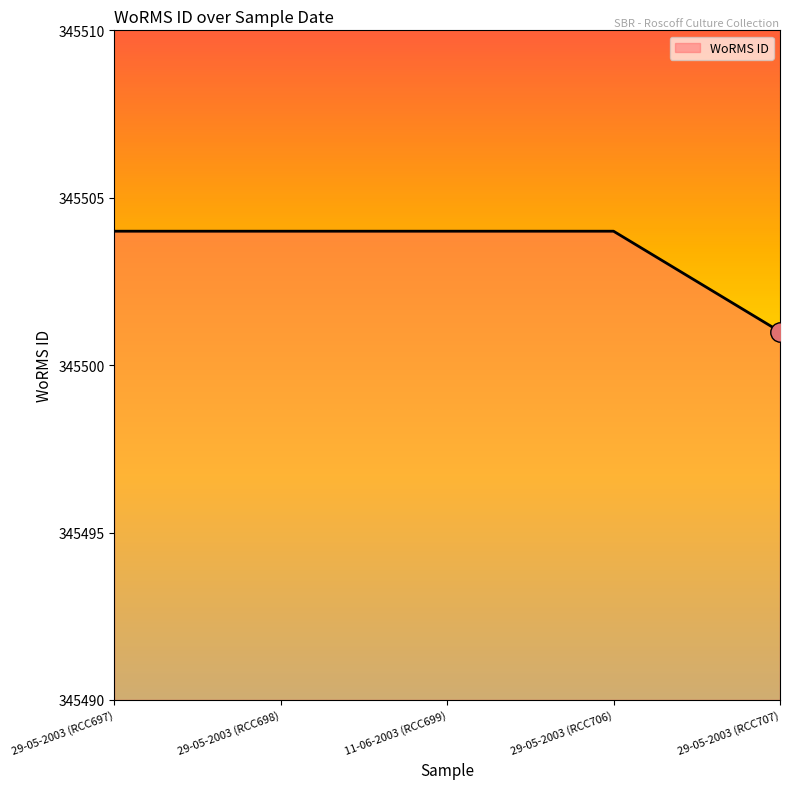

Approximately how many times larger is the value at 29-05-2003 (RCC707) compared to 29-05-2003 (RCC698)?

1.0